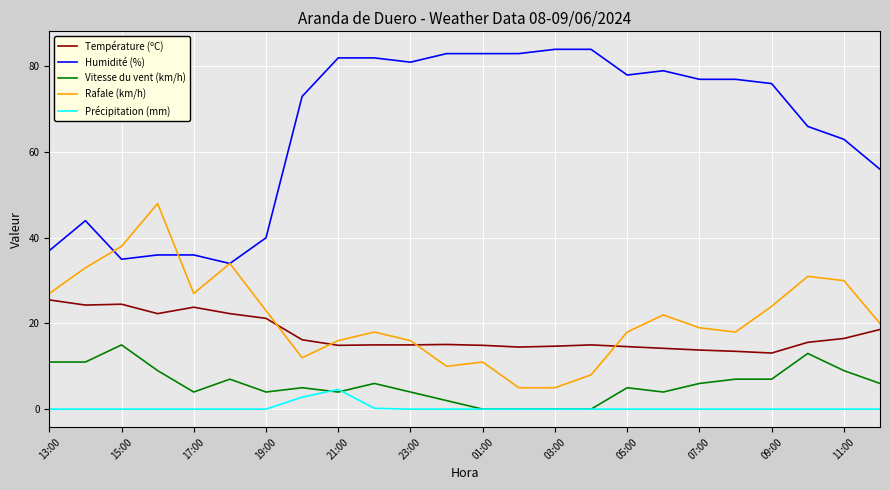

Which series has the largest total across all categories?

Humidité (%)